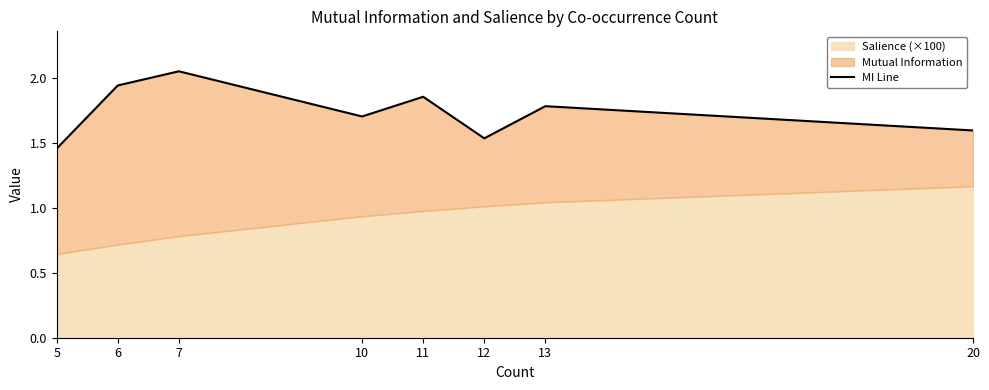

The value at 20 is 2.5. True or false?

False